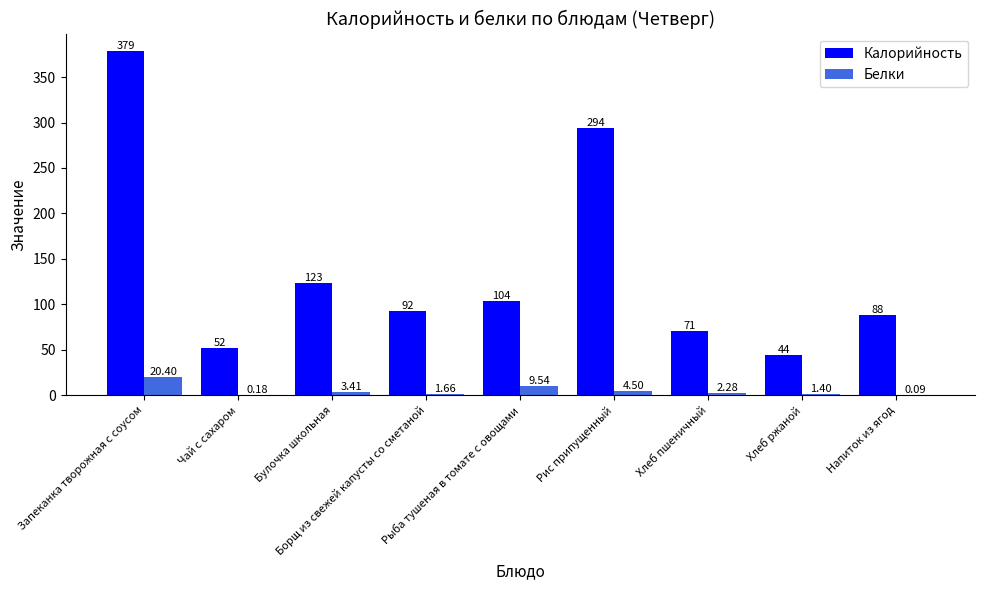

What is the approximate value of Белки at Рыба тушеная в томате с овощами?

9.5